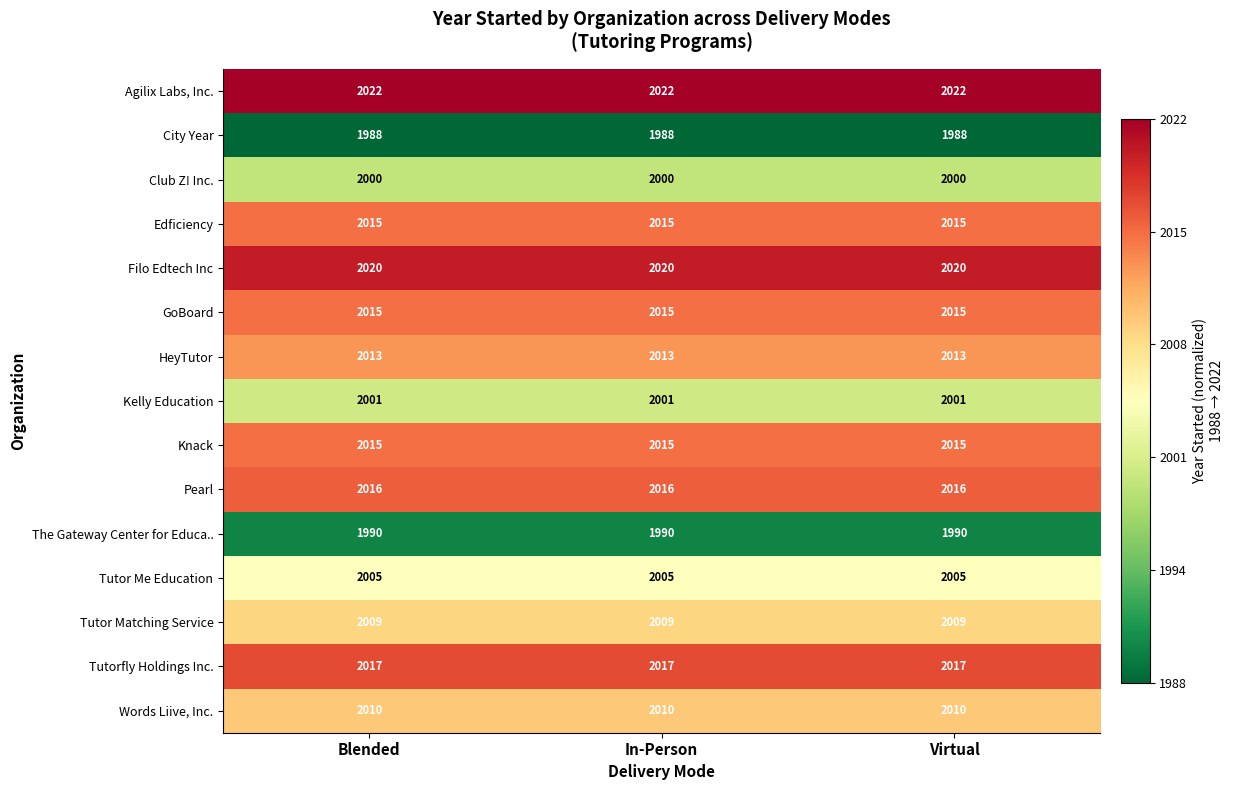

Is the value of Tutor Me Education at Virtual greater than the value of Knack at In-Person?

No